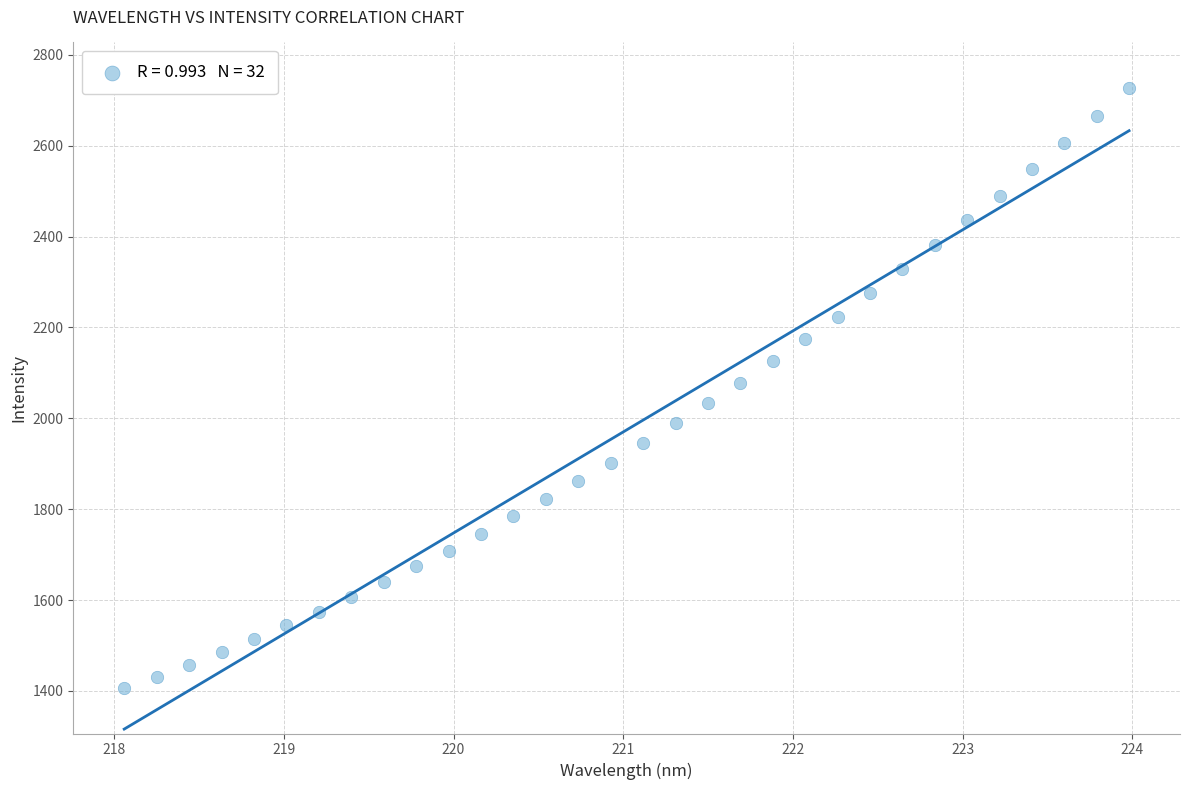

What is the range of Y values (max minus min)?

1320.9